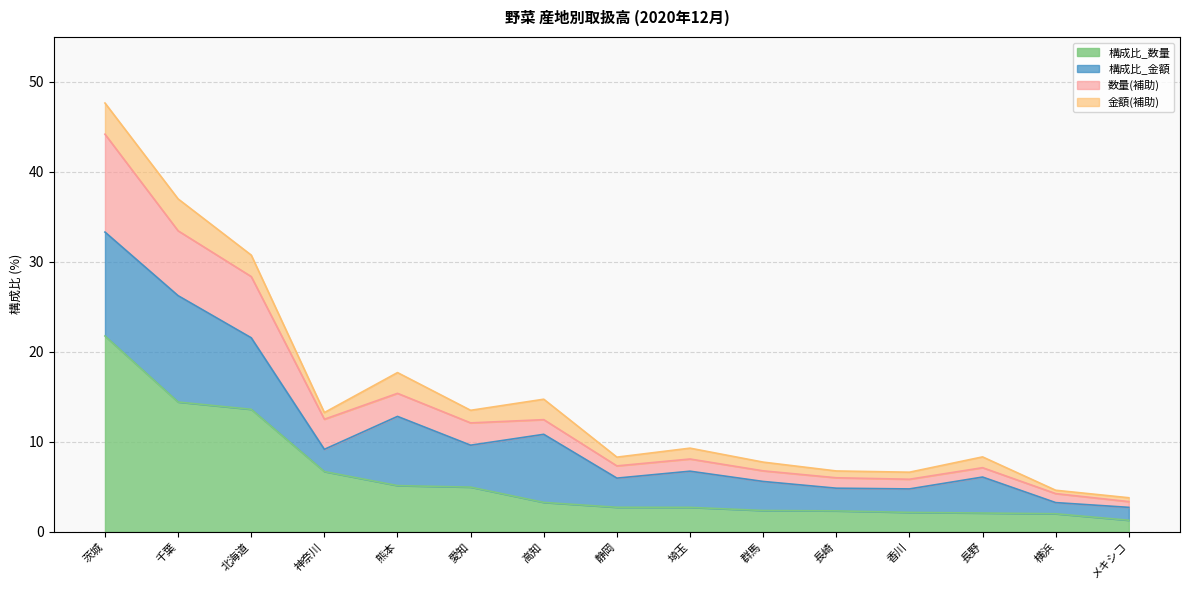

What position from the right is 熊本?

11